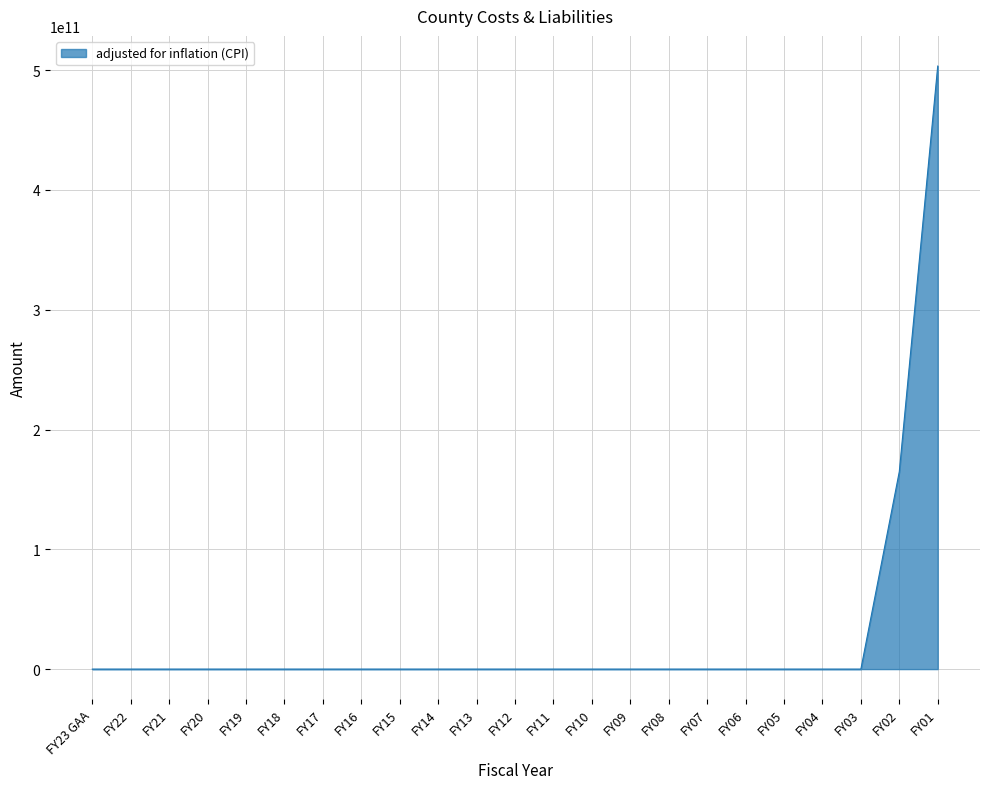

Where is the data nearest to the value 251711150000?

FY02